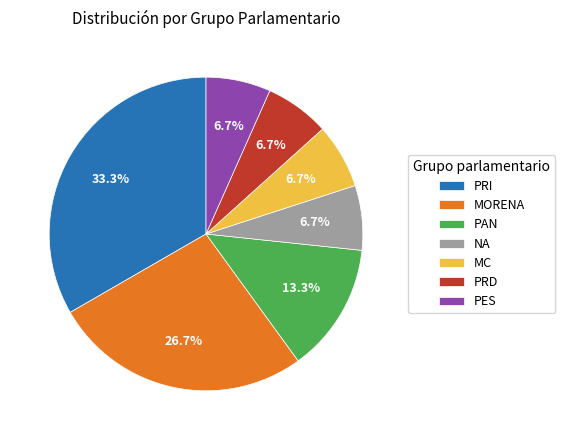

What portion of the pie excludes PRI?

66.7%